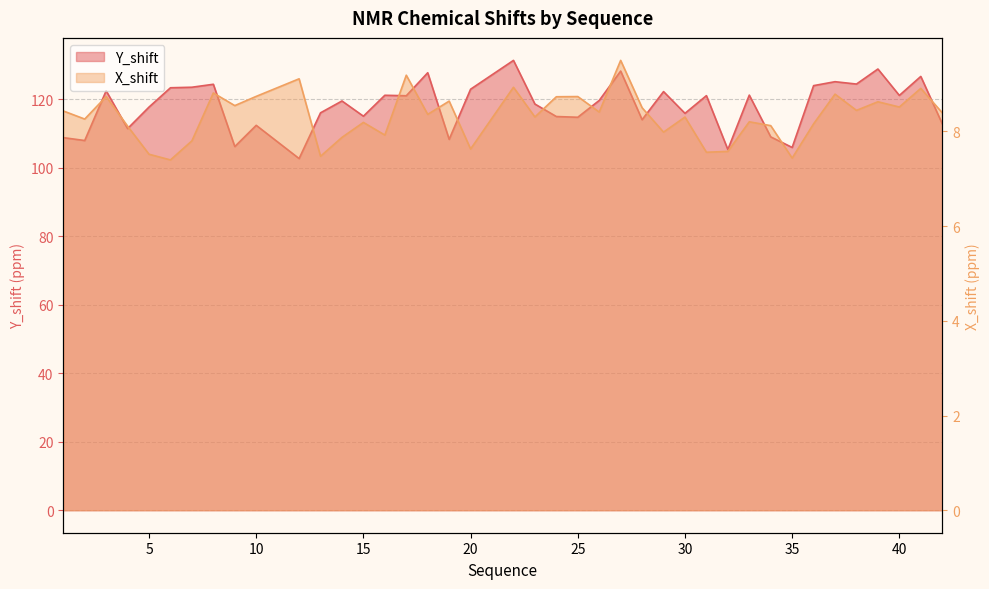

Where is Y_shift nearest to the value 117?

5